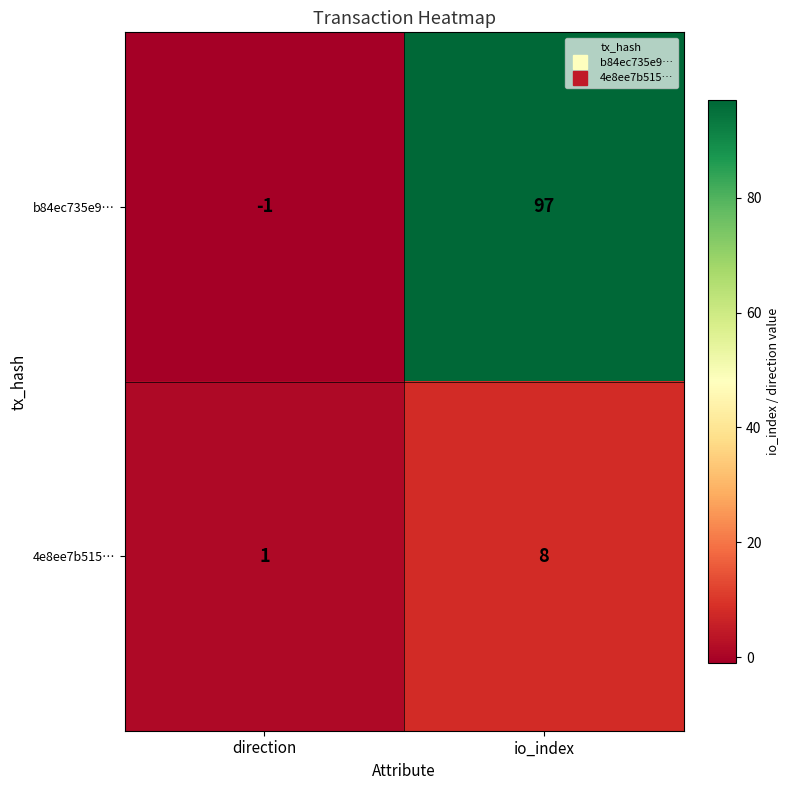

What is the minimum value shown in the chart?

-1